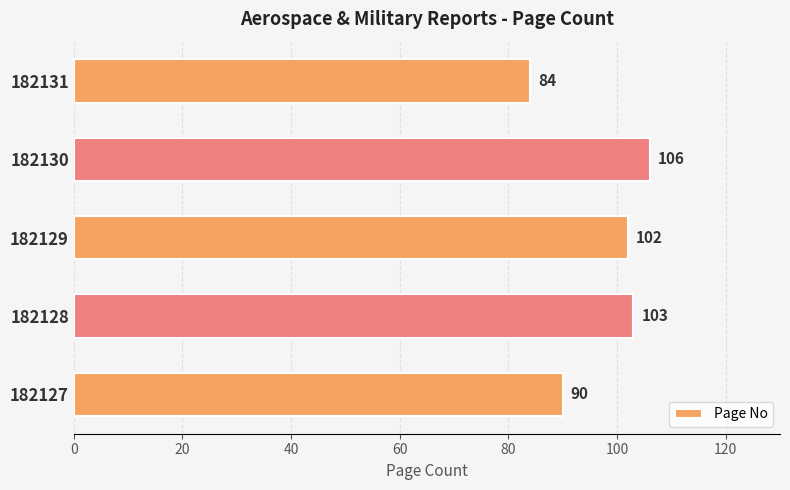

What is the average value?

97